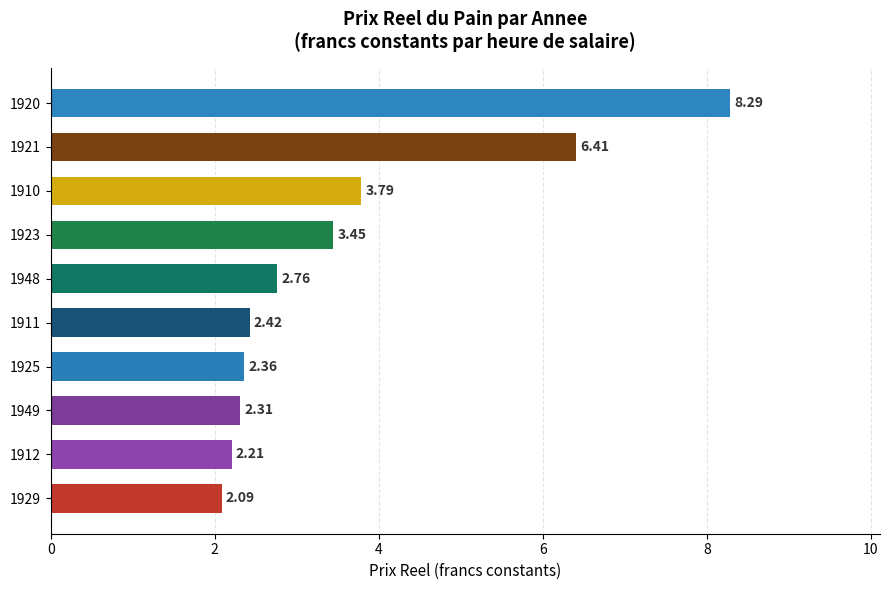

List the labels in order of value, smallest first.

1929, 1912, 1949, 1925, 1911, 1948, 1923, 1910, 1921, 1920